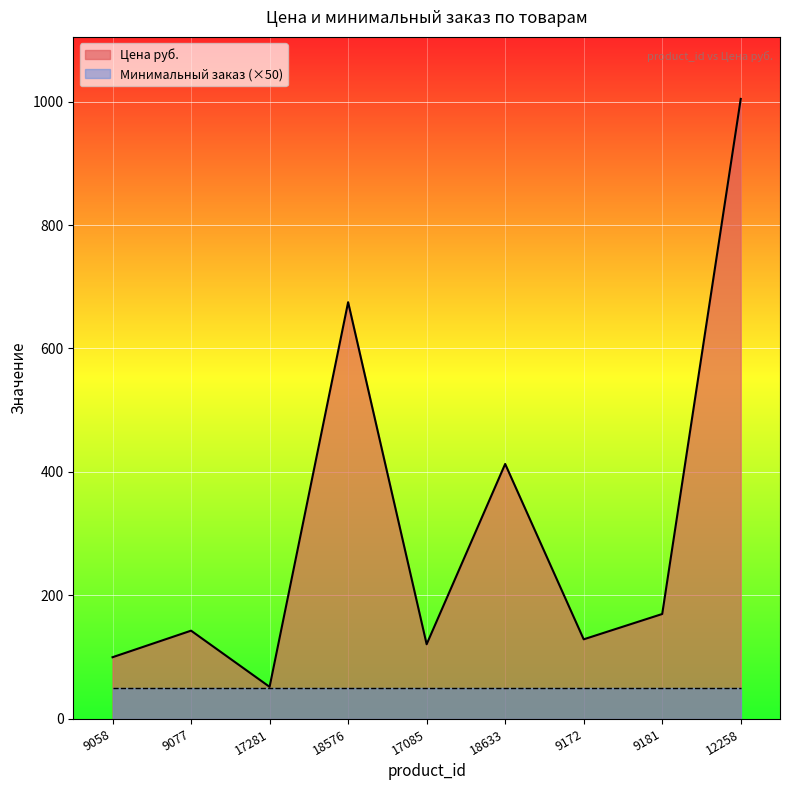

How many lines are shown in the chart?

2